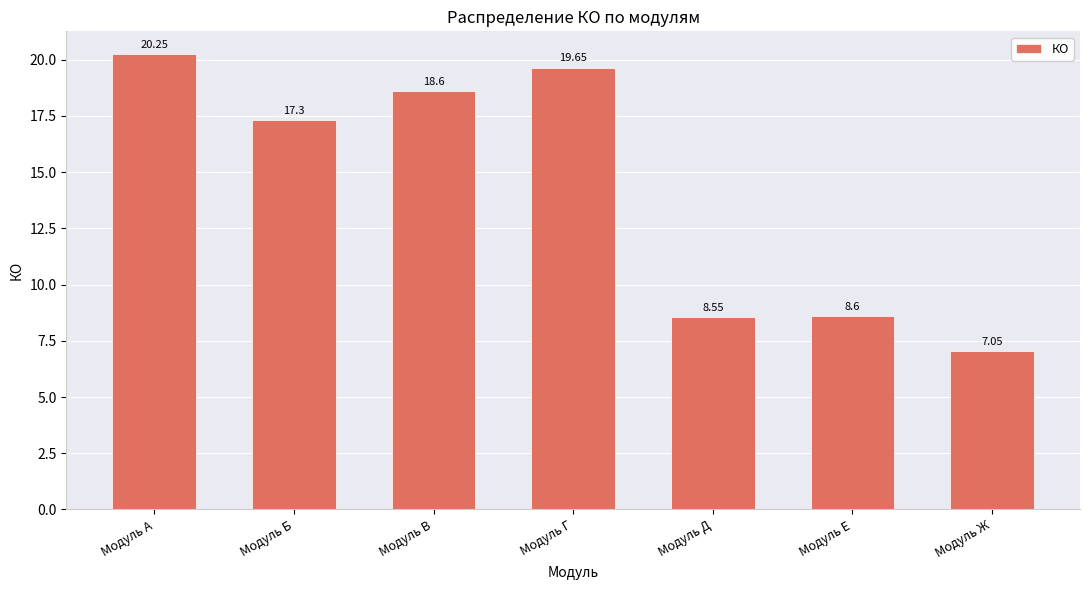

At which label is the value closest to 13?

Модуль Б